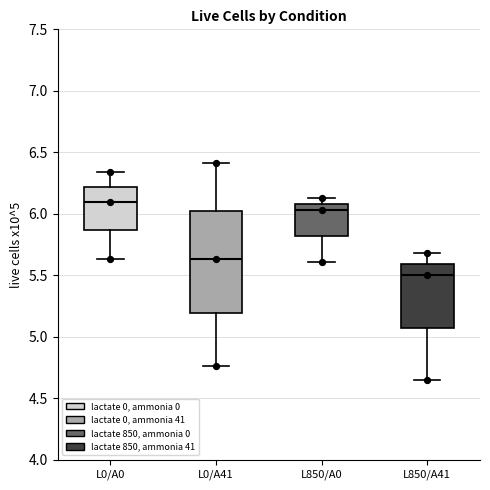

Comparing the boxes themselves (not the whiskers), which one is the tallest?

L0/A41